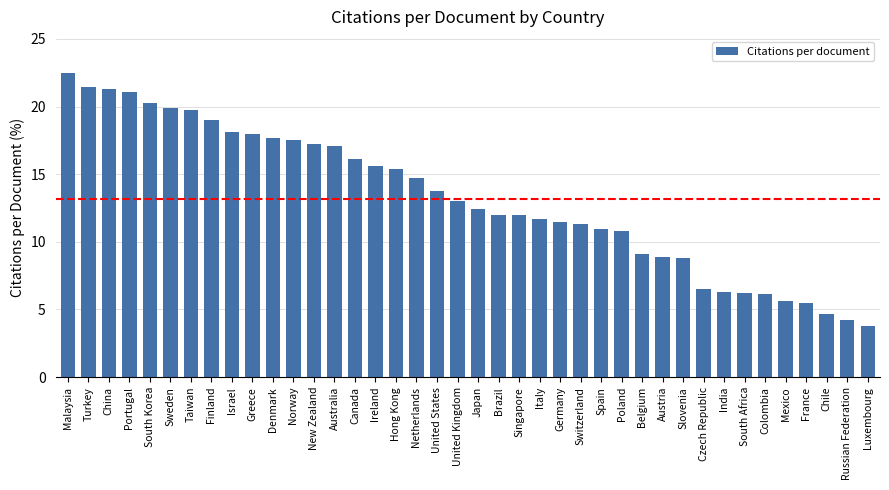

What is the difference between the maximum and minimum values?

18.7